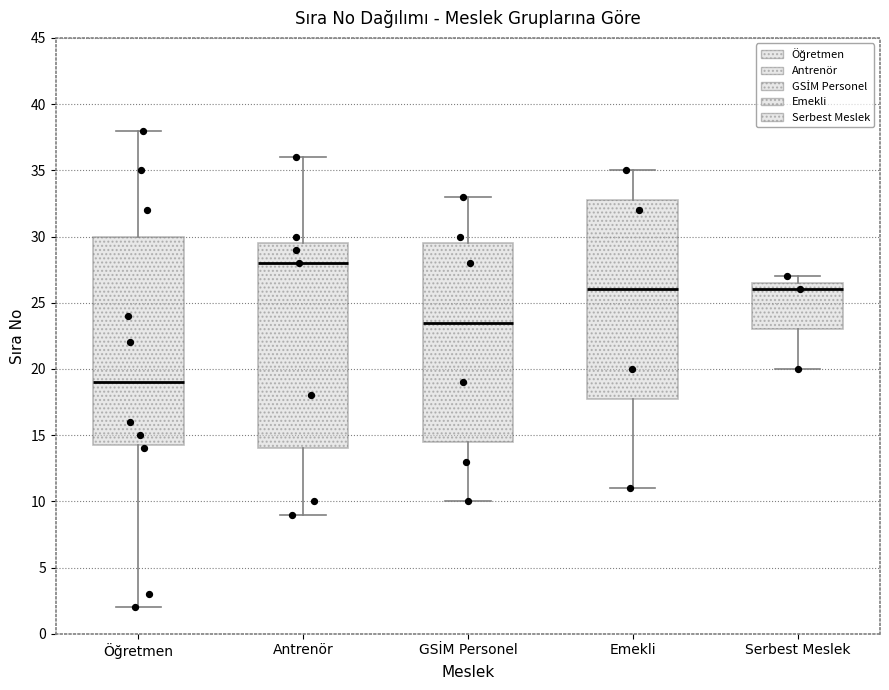

Where does the lower whisker of the box for GSİM Personel end on the y-axis? The values are not printed on the chart, so give them approximately, as read against the axis.

10.0